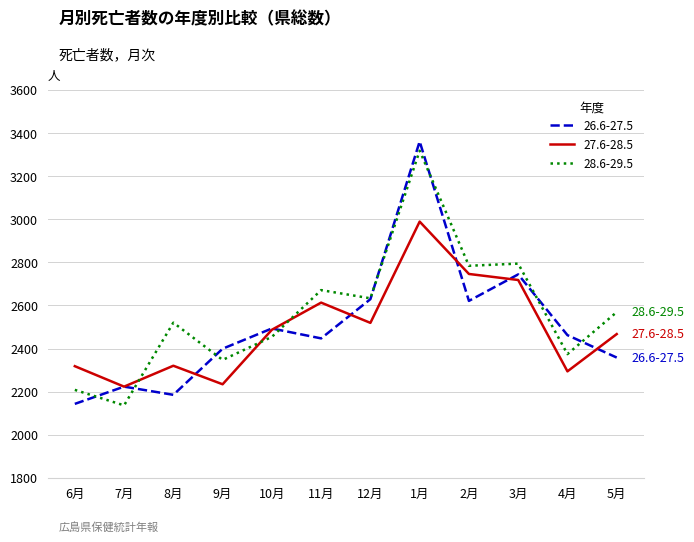

After their last crossing, which series has the higher values: 28.6-29.5 or 27.6-28.5?

28.6-29.5